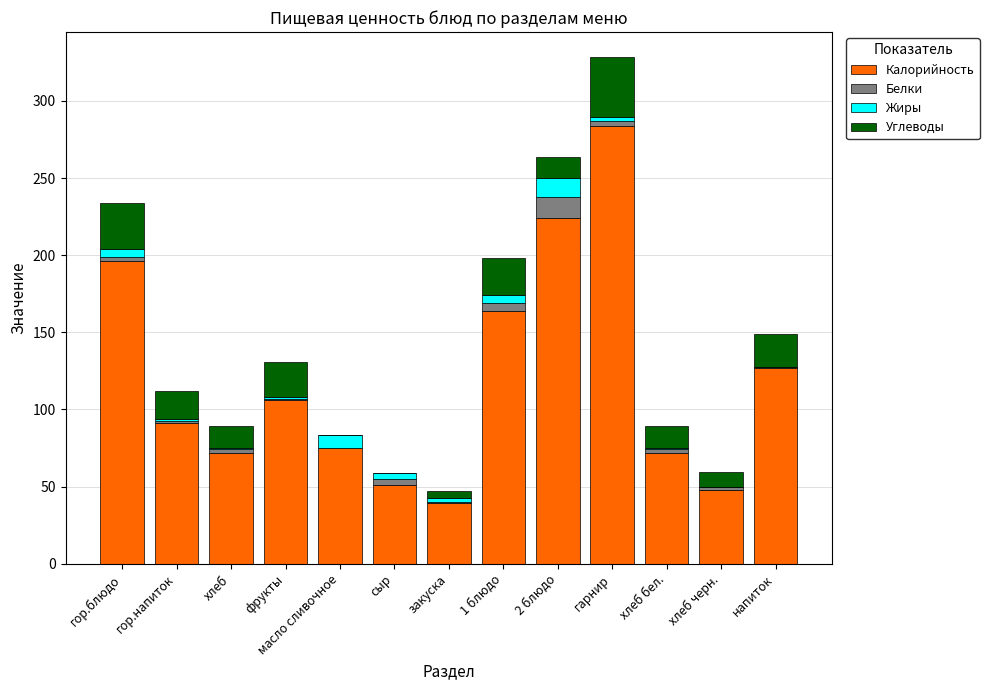

How many categories are shown in the chart?

13